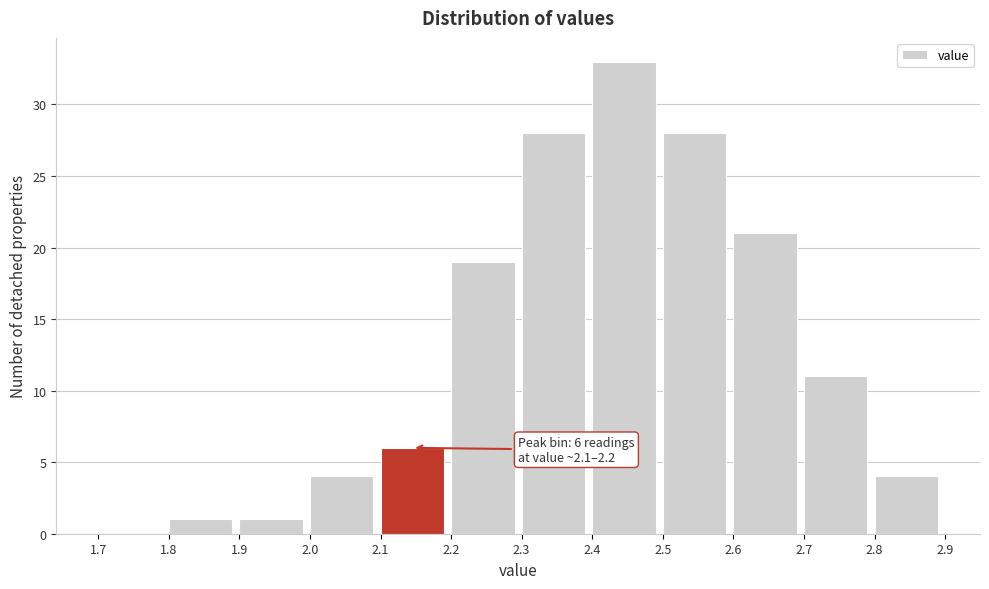

Over which range of the x-axis is the bar tallest?

2.4 to 2.5